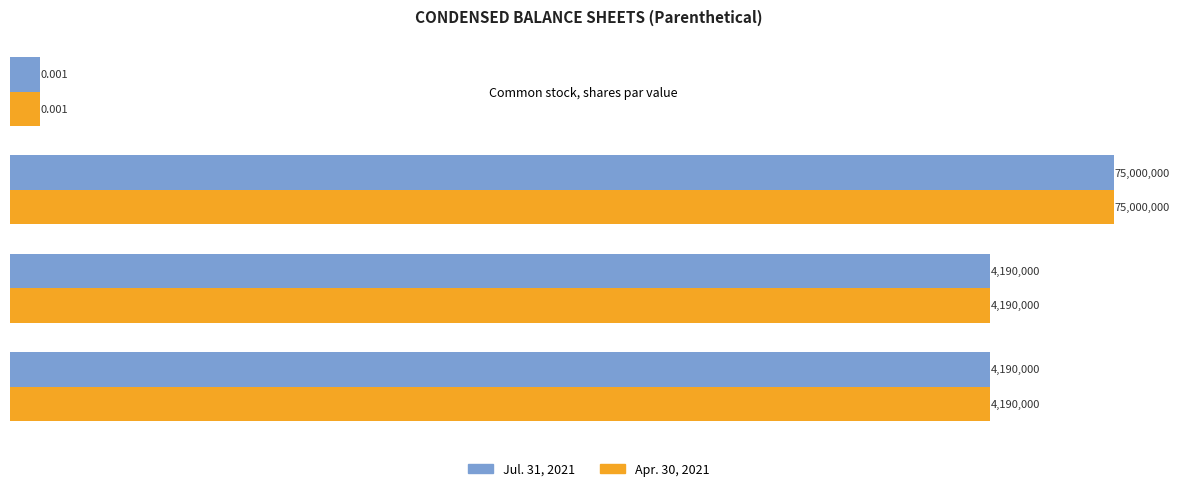

At how many categories does at least one series exceed 30246824?

1